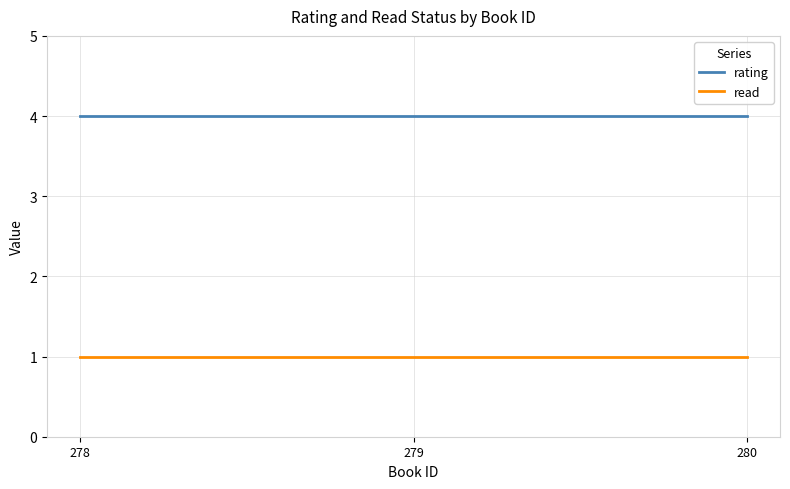

Reading left to right, list all the values displayed in this chart.

rating: 4	4	4
read: 1	1	1